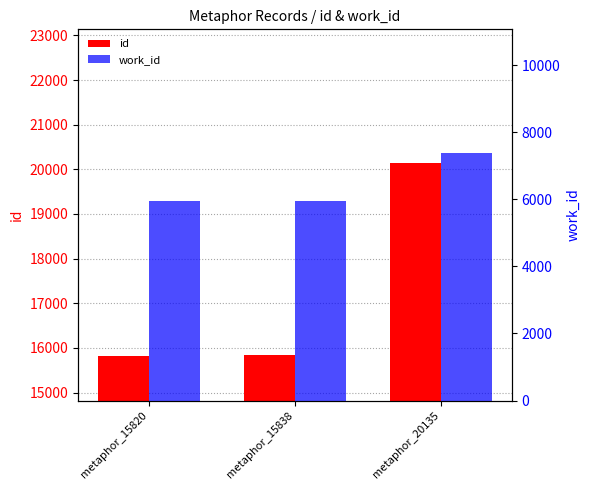

Where is work_id nearest to the value 6669?

metaphor_15820